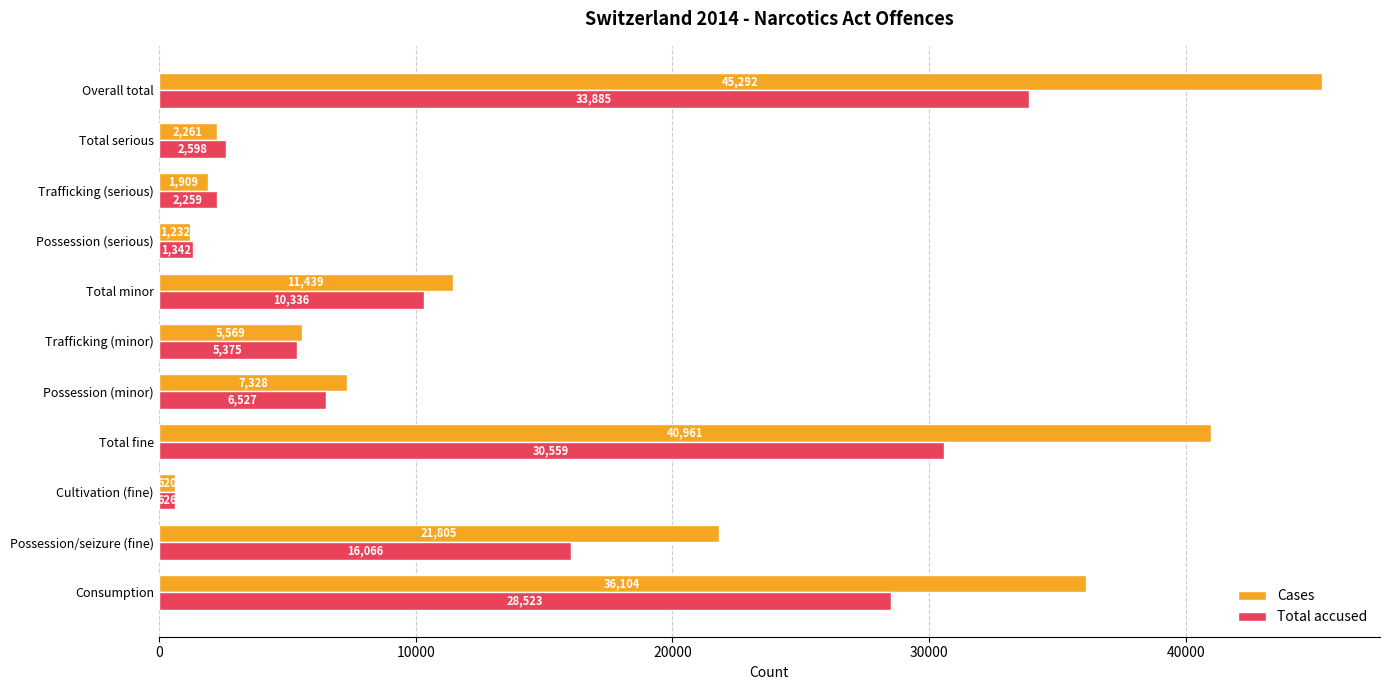

Rank the series by their maximum value, from lowest to highest.

Total accused, Cases